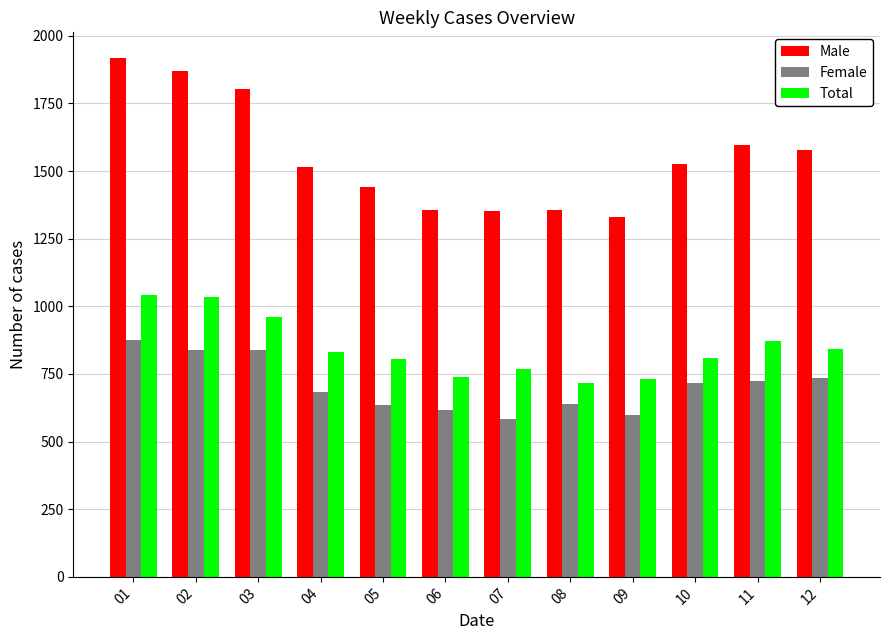

How many bars are there in each group?

3